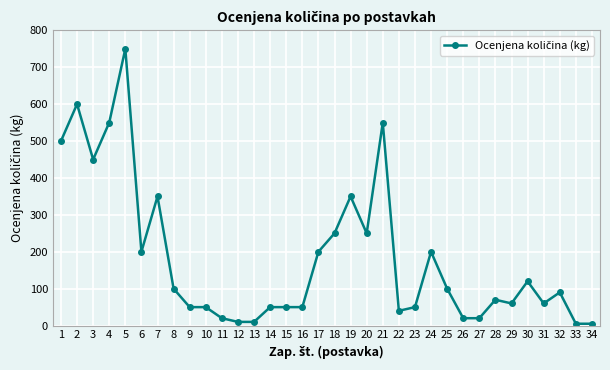

The chart shows a value of 290 at 4. True or false?

False